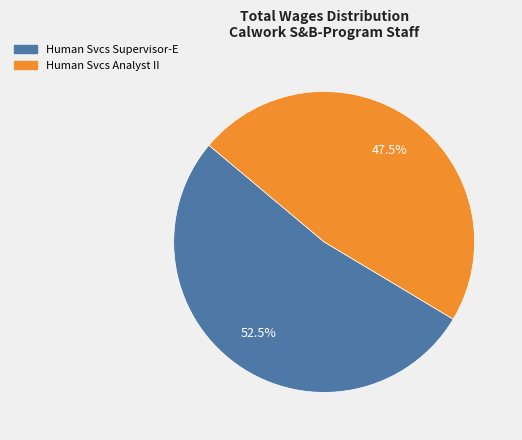

What is the total percentage of Human Svcs Supervisor-E and Human Svcs Analyst II?

100.0%